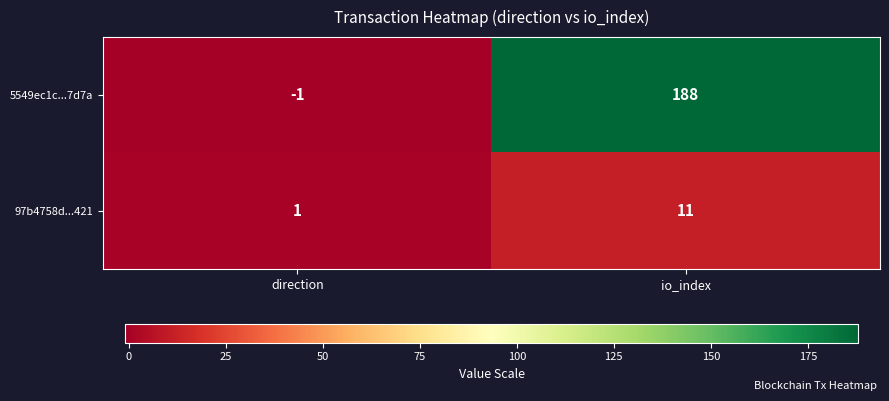

At which category is the sum across all series the highest?

io_index